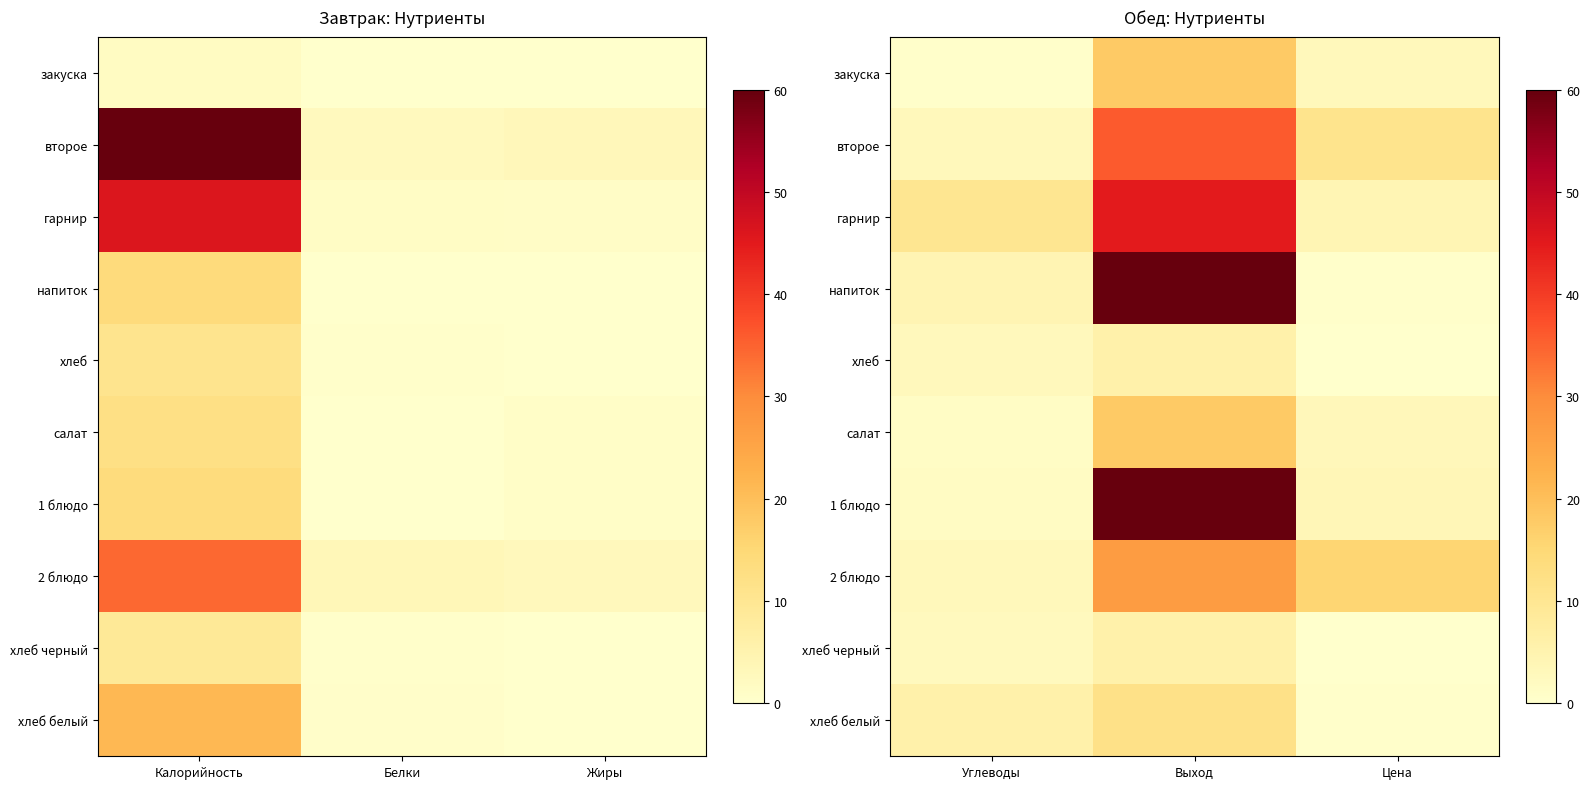

How many values in the 2 блюдо series are below 15?

1